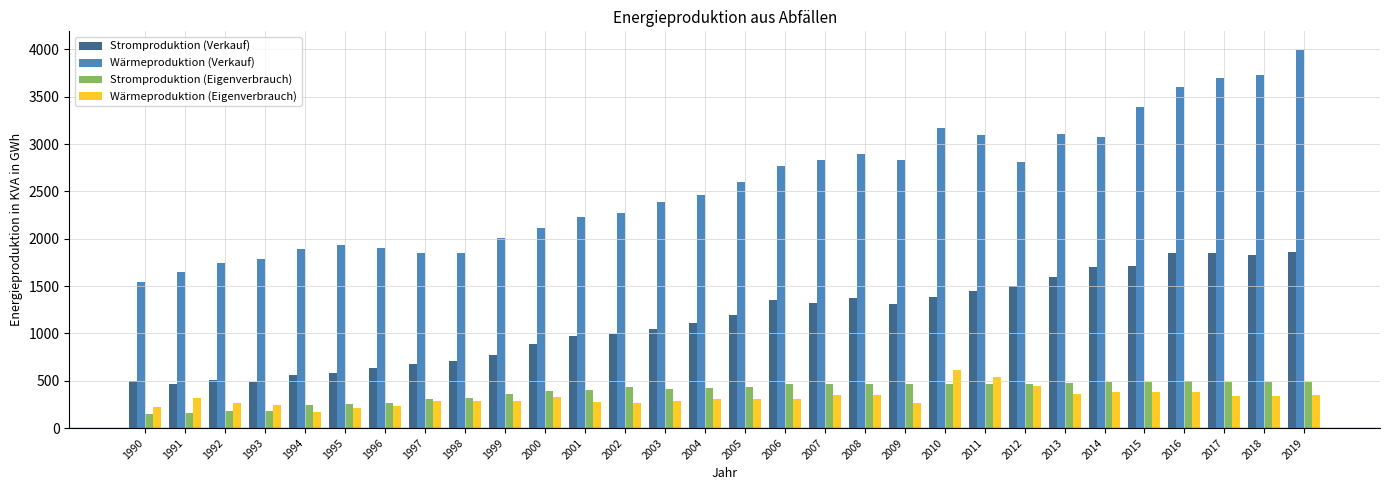

What is the difference between the highest and lowest values at 1998?

1566